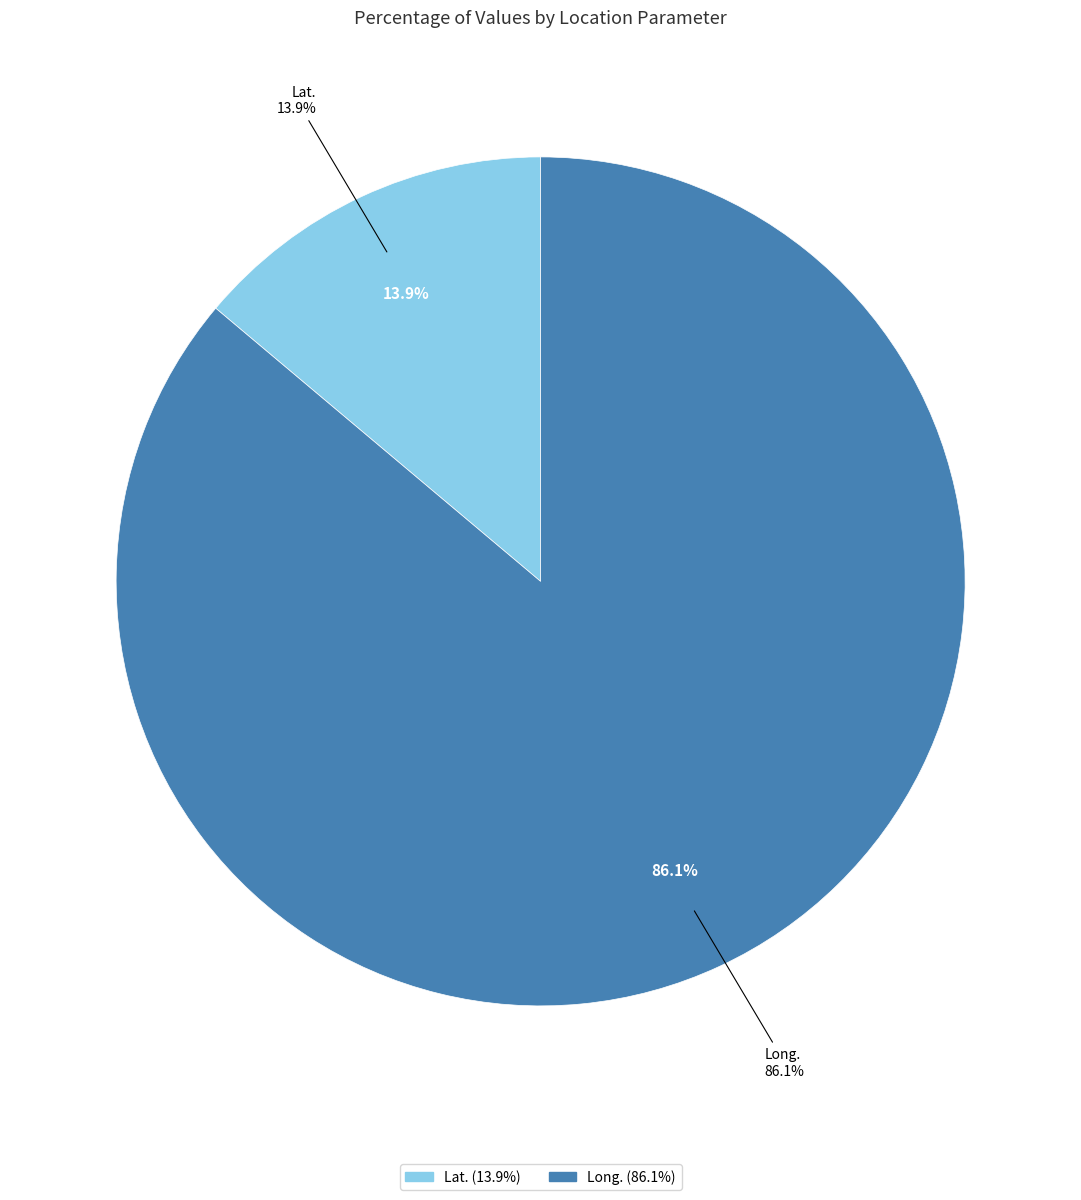

To the nearest percent, what portion does Long. represent?

86%